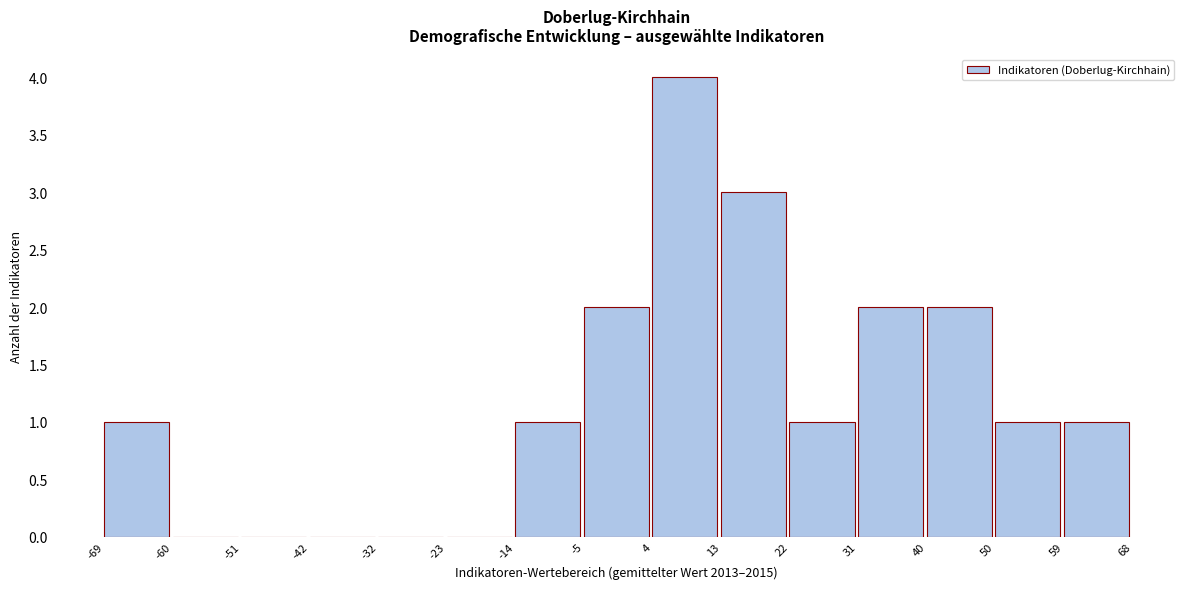

What is the height of the bar covering -5 to 4 on the x-axis? The values are not printed on the chart, so give them approximately, as read against the axis.

2